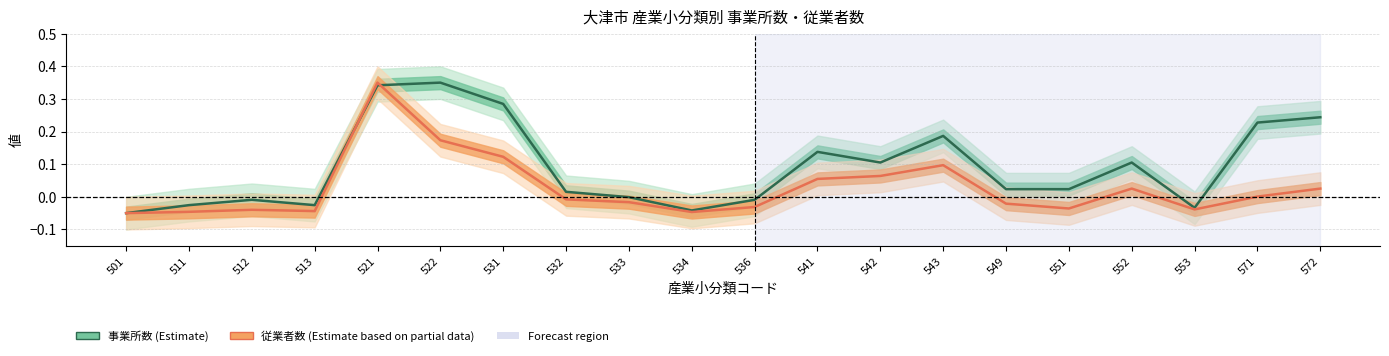

What is the total value across all series at 534?

-0.1